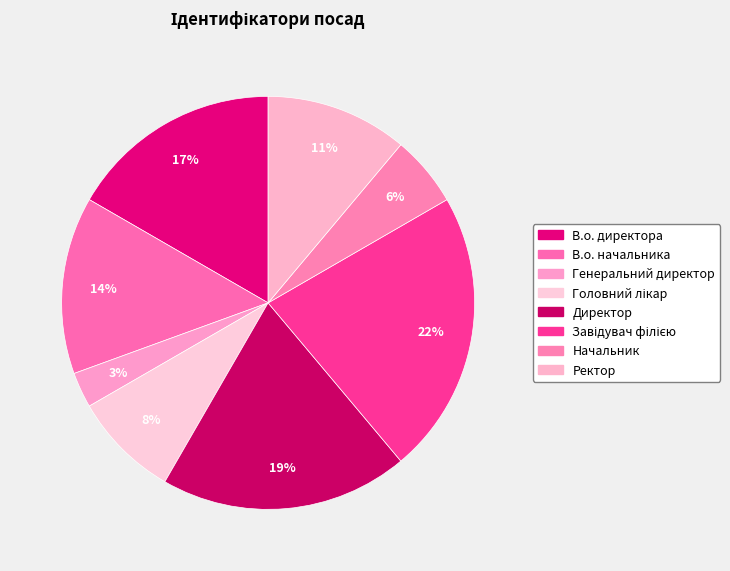

Rank the categories by value from lowest to highest.

Генеральний директор, Начальник, Головний лікар, Ректор, В.о. начальника, В.о. директора, Директор, Завідувач філією